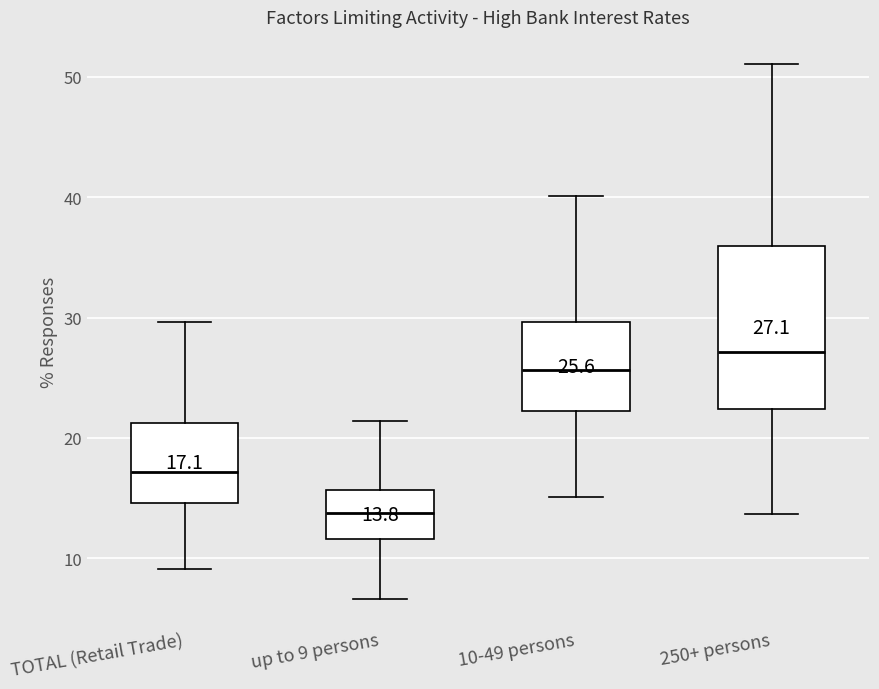

Which box is the tallest, from its lower edge to its upper edge?

250+ persons